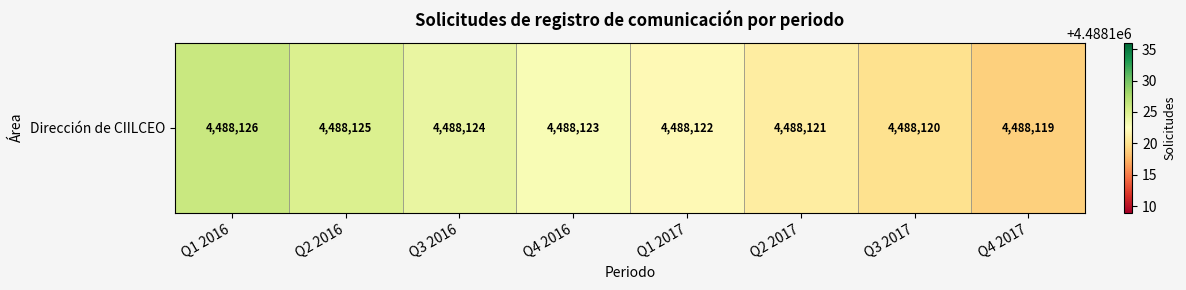

What is the difference between the values at Q4 2017 and Q2 2016?

6